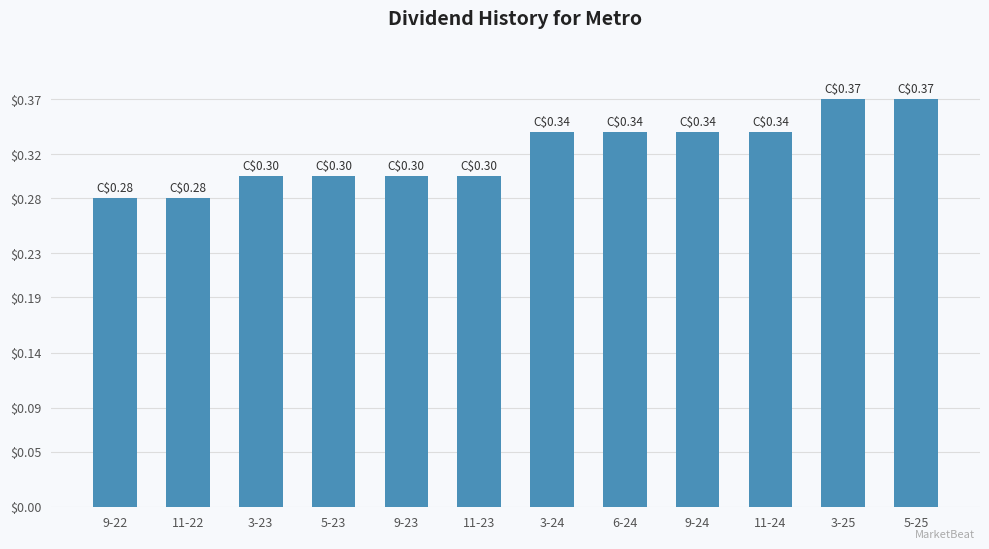

What is the label of the 1st bar from the left?

9-22